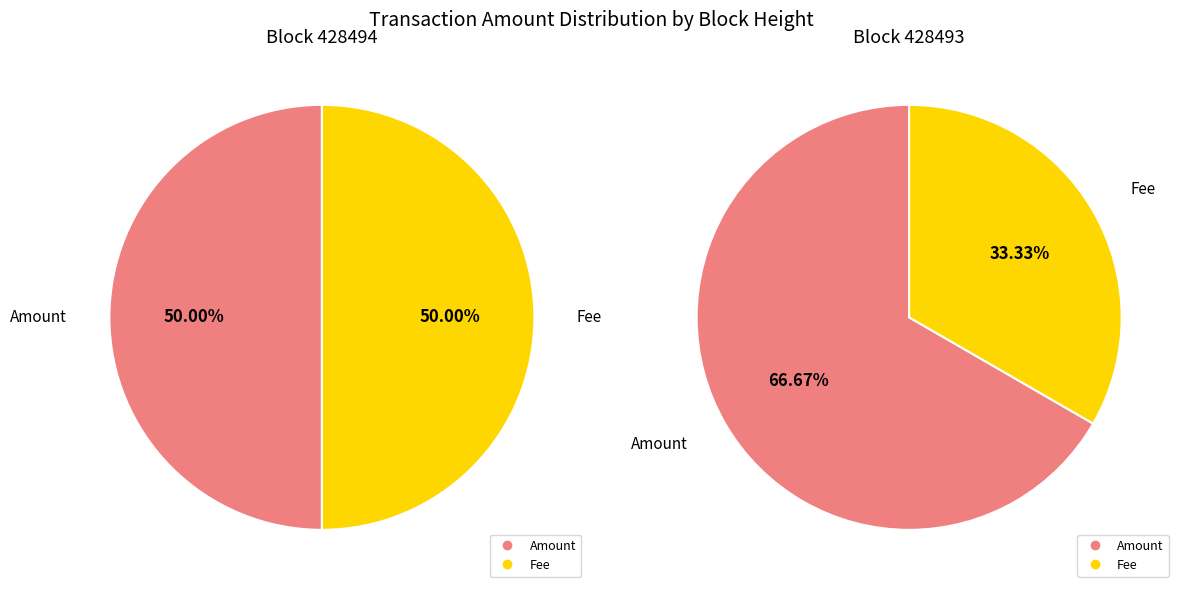

Rank the categories by Fee value from highest to lowest.

428494, 428493